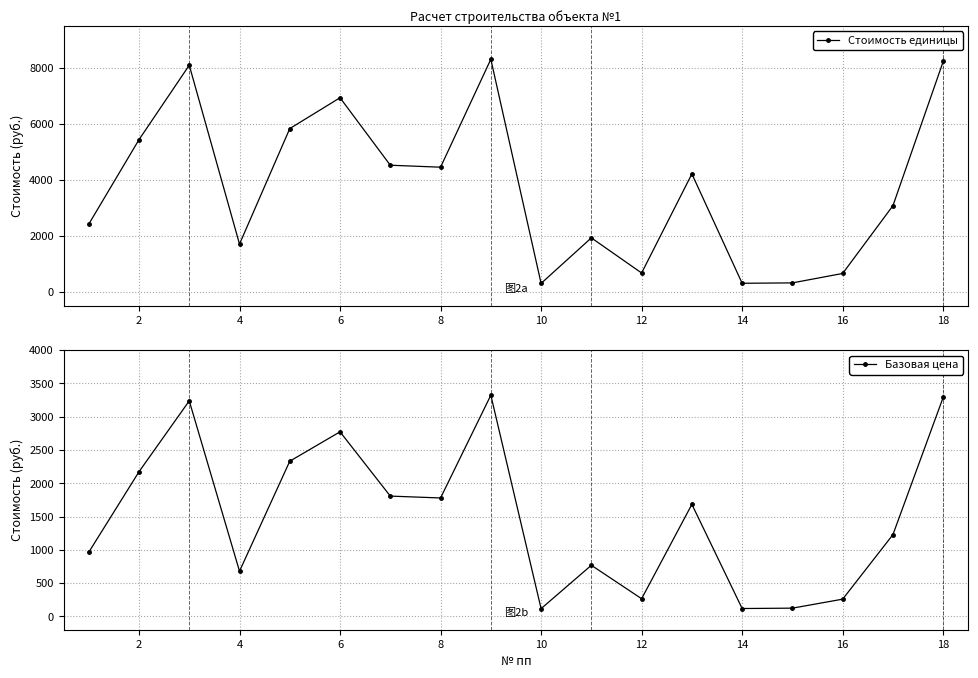

True or false: Базовая цена has a value of 1779.0 at 8.

True